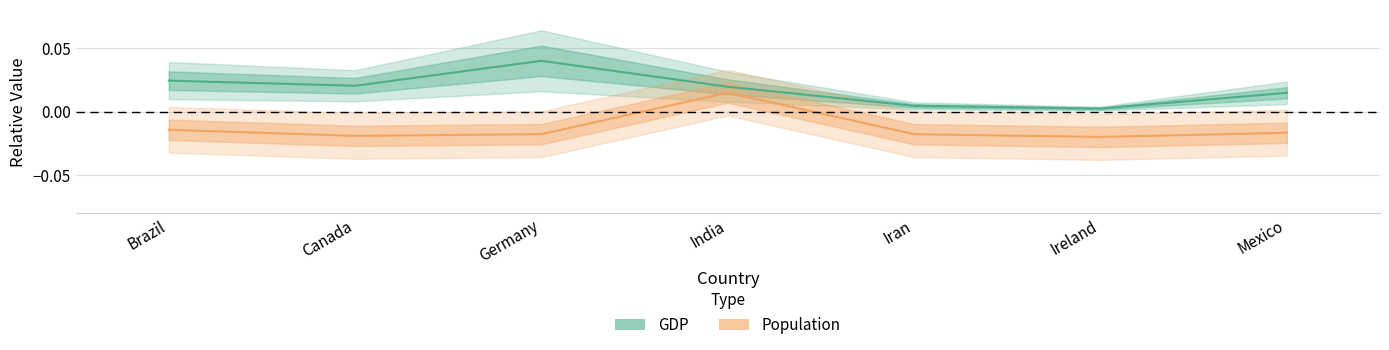

True or false: GDP and Population cross at least once.

False